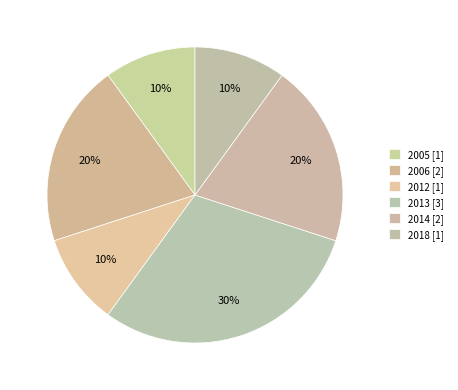

Count the number of slices in the pie.

6